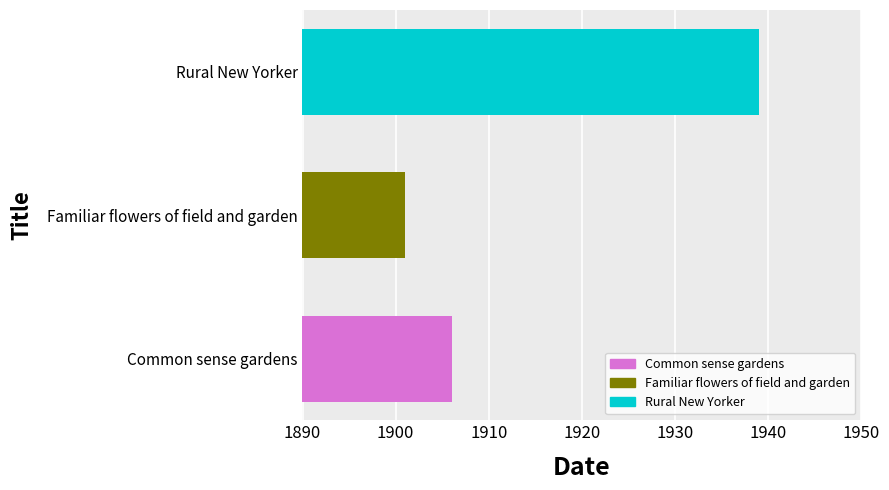

Rank the categories by value from highest to lowest.

Rural New Yorker, Common sense gardens, Familiar flowers of field and garden